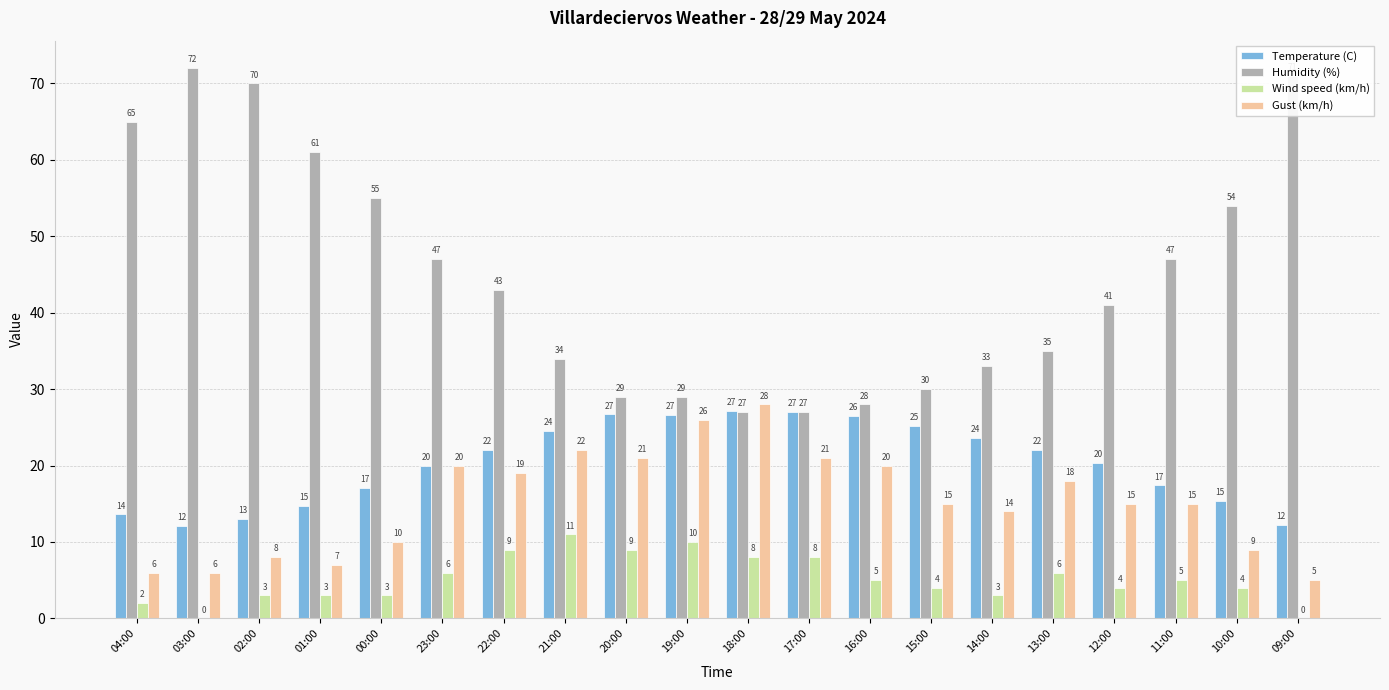

Is the value of Temperature (C) at 09:00 greater than the value of Humidity (%) at 15:00?

No